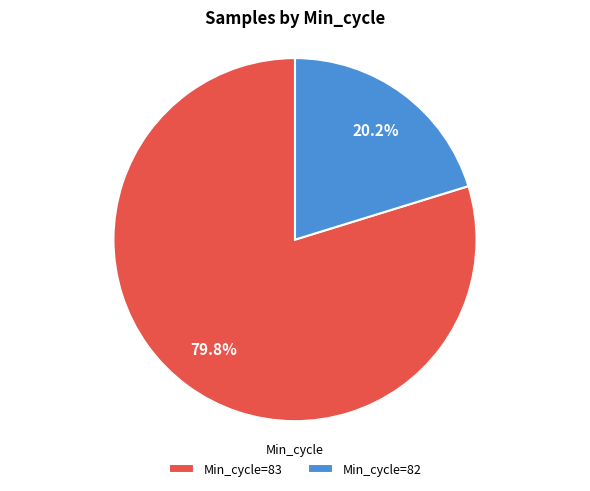

How many segments does this pie chart have?

2